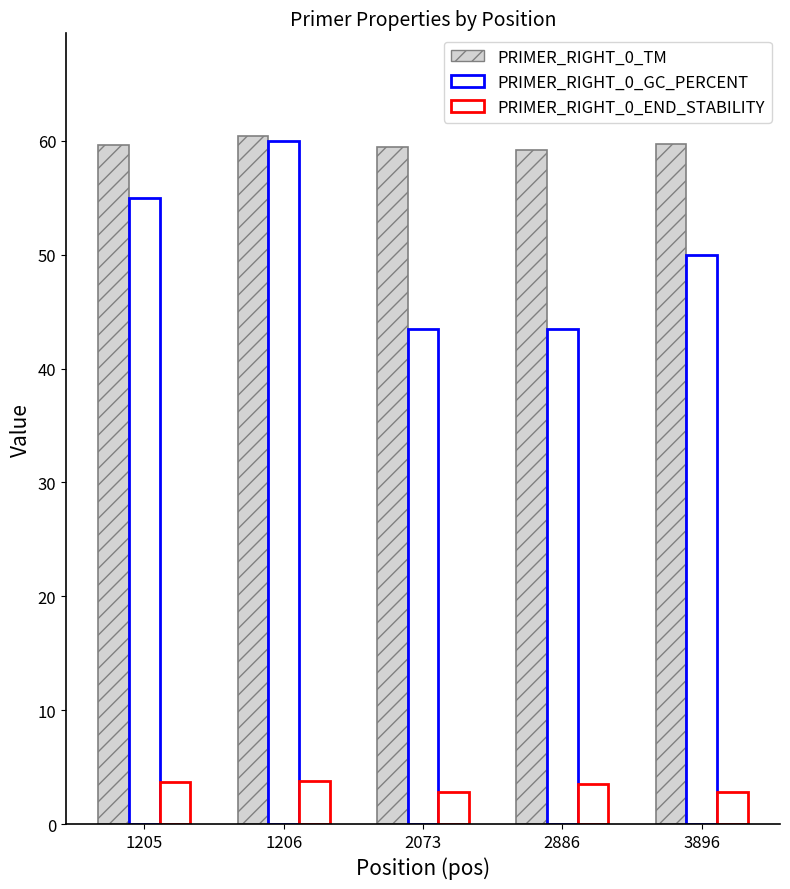

Is the value of PRIMER_RIGHT_0_END_STABILITY at 1205 greater than the value of PRIMER_RIGHT_0_GC_PERCENT at 3896?

No